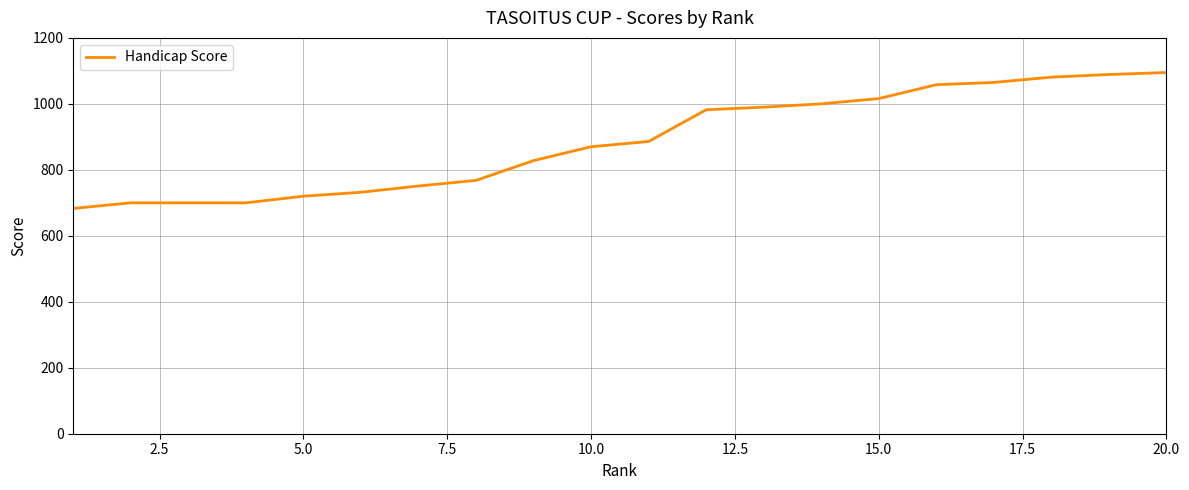

What is the smallest value displayed?

683